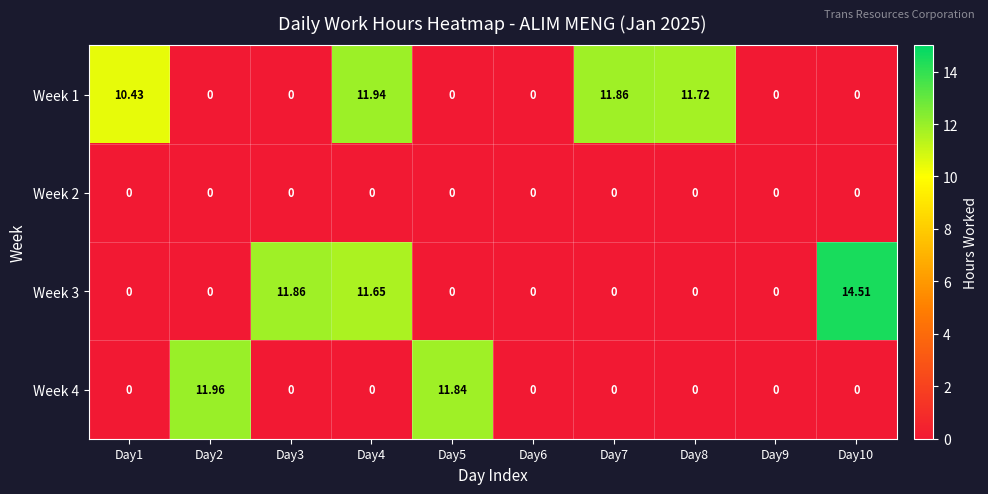

How many data points does each series have?

10